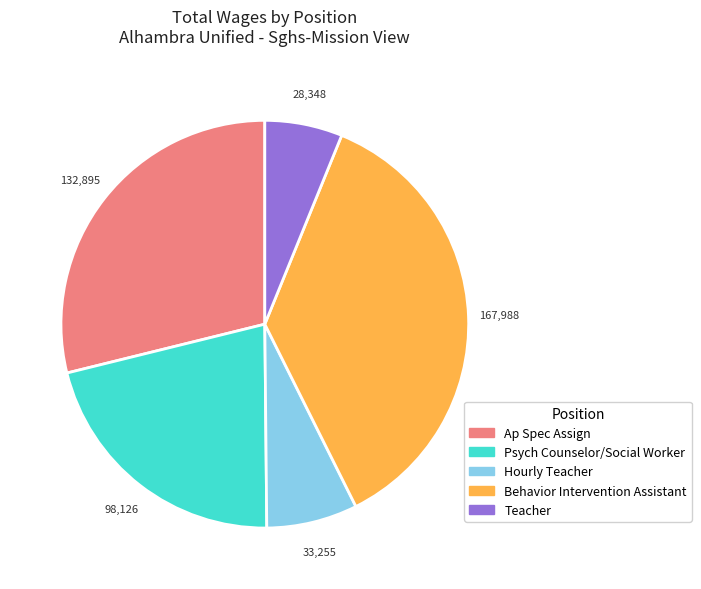

Which slice is the largest?

Behavior Intervention Assistant